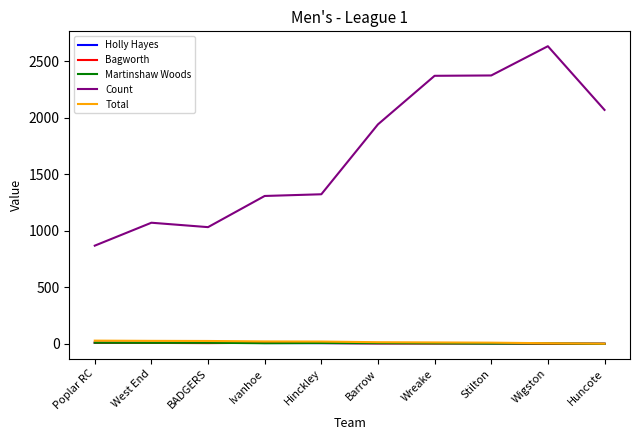

Does the chart have visible grid lines?

No